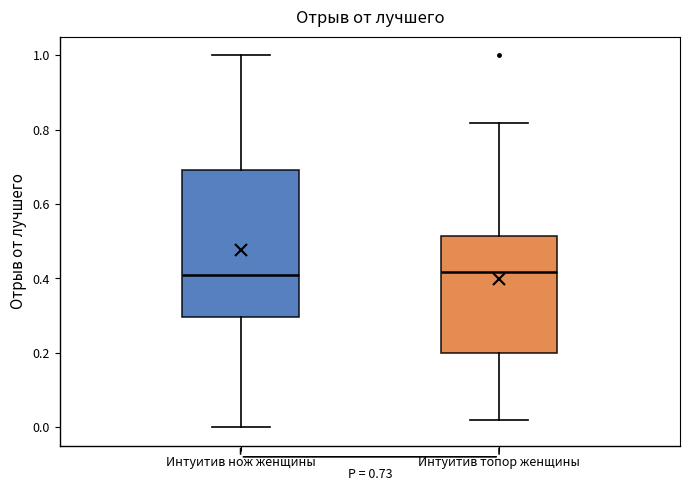

Which box is the tallest, from its lower edge to its upper edge?

Интуитив нож женщины